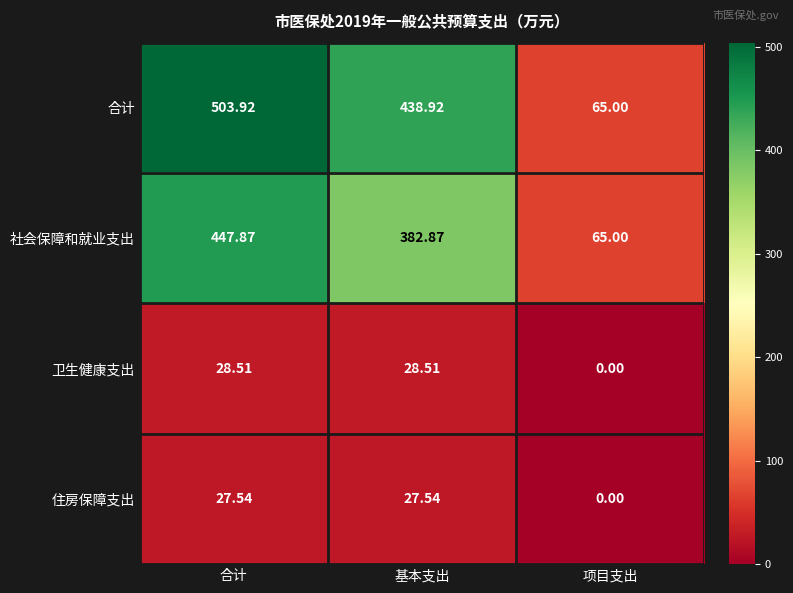

List the series in order of their peak value, lowest first.

住房保障支出, 卫生健康支出, 社会保障和就业支出, 合计